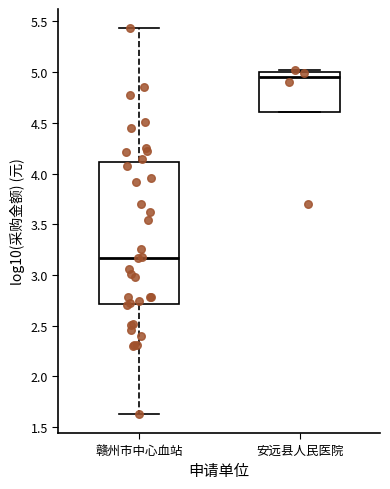

Which box is the tallest, from its lower edge to its upper edge?

赣州市中心血站